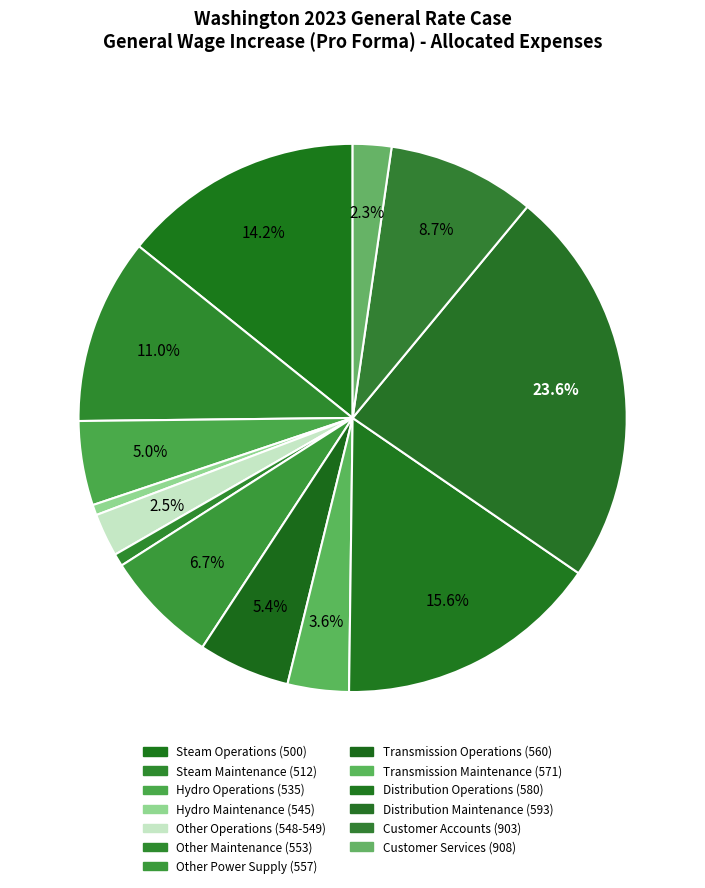

How many segments does this pie chart have?

13